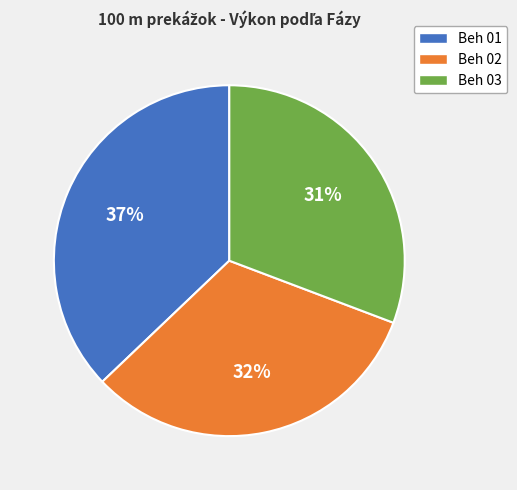

Which category has the biggest portion of the pie?

Beh 01